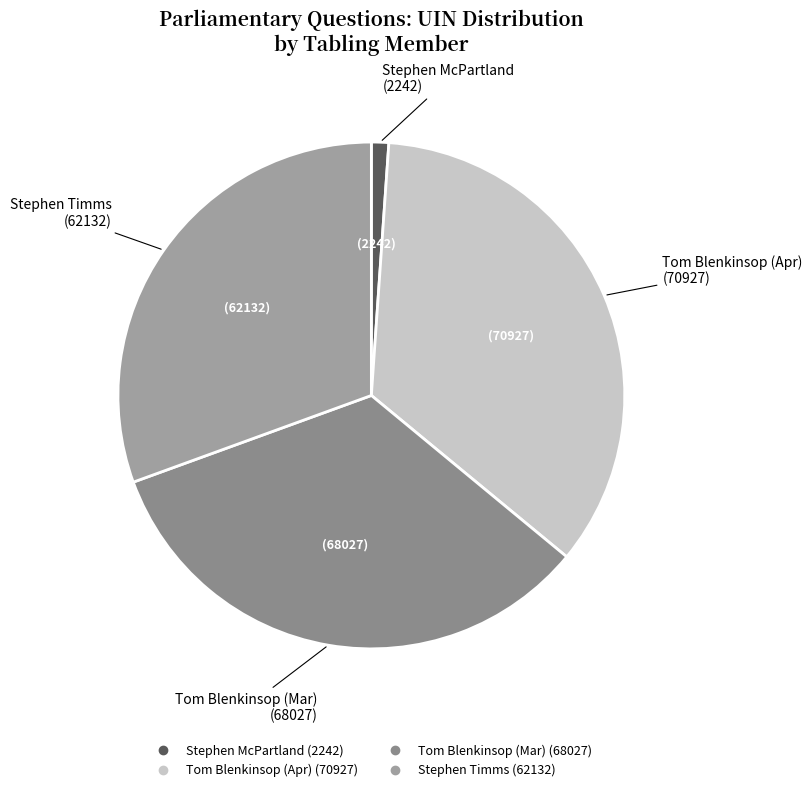

How many segments does this pie chart have?

4